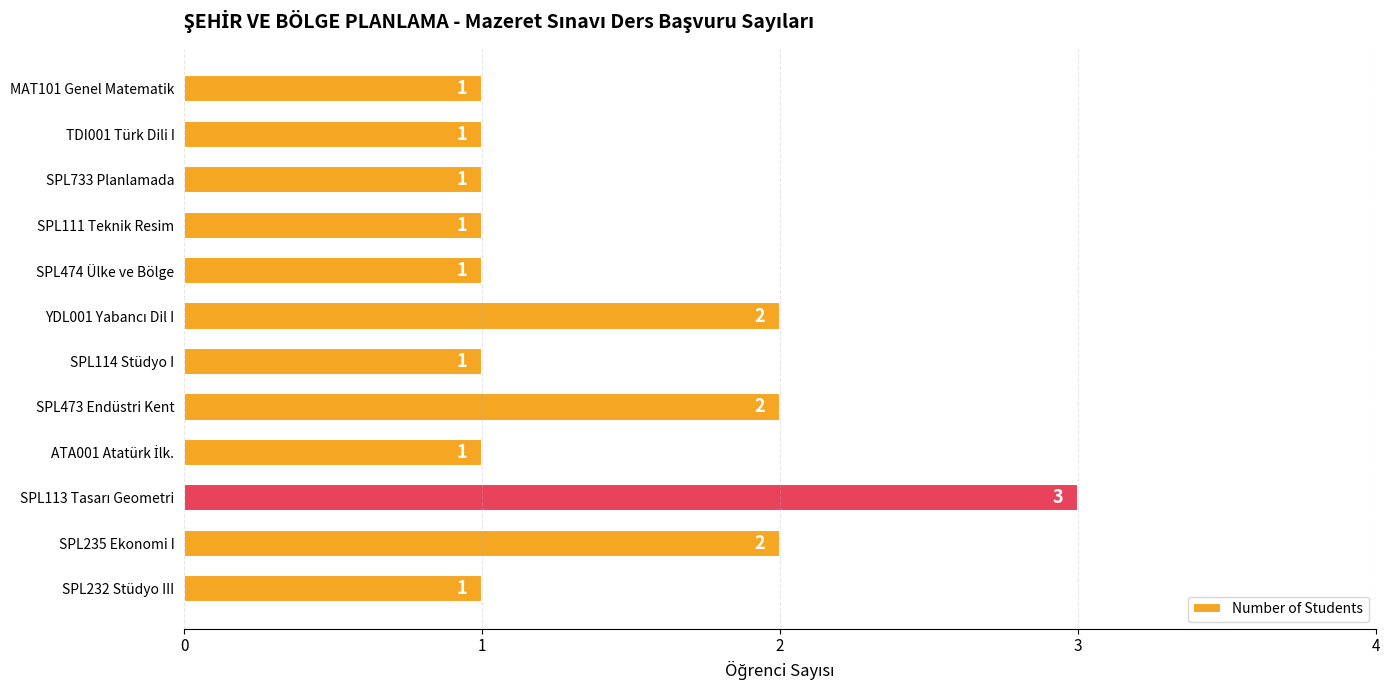

Reading bottom to top, extract all data points from this chart.

1	2	3	1	2	1	2	1	1	1	1	1